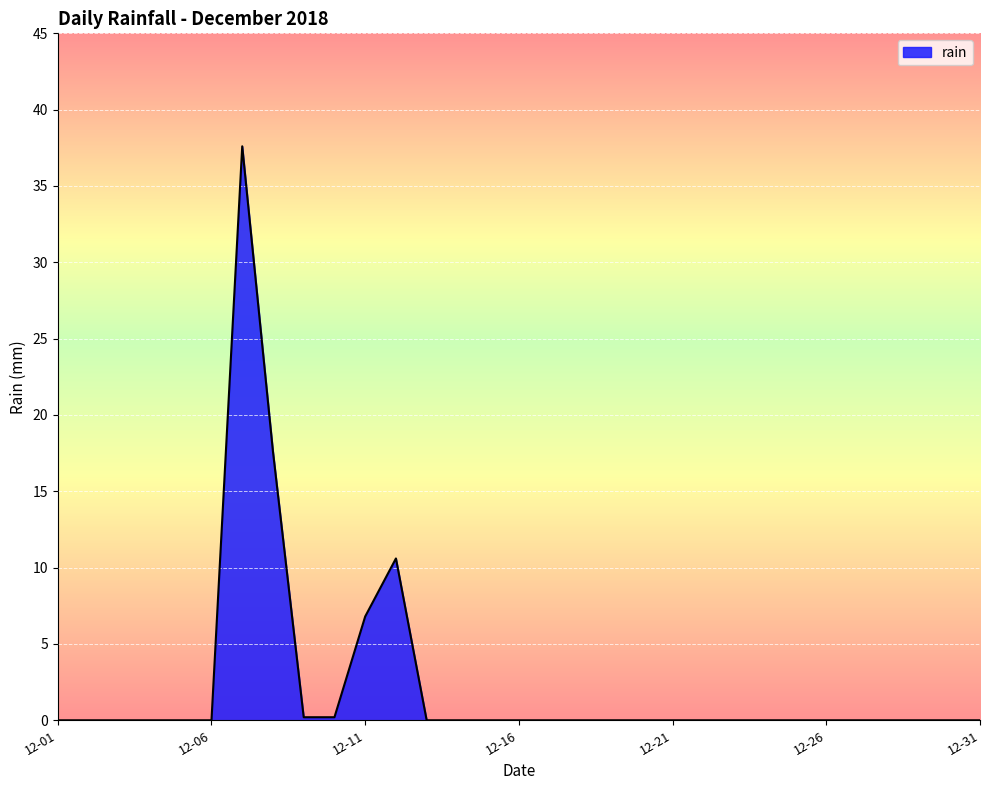

What is the greatest value displayed?

37.6